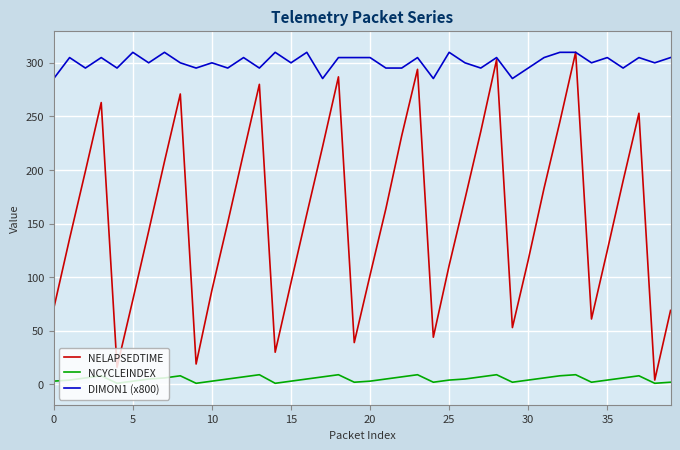

What is the difference between the maximum and minimum values in the NCYCLEINDEX series?

8.0